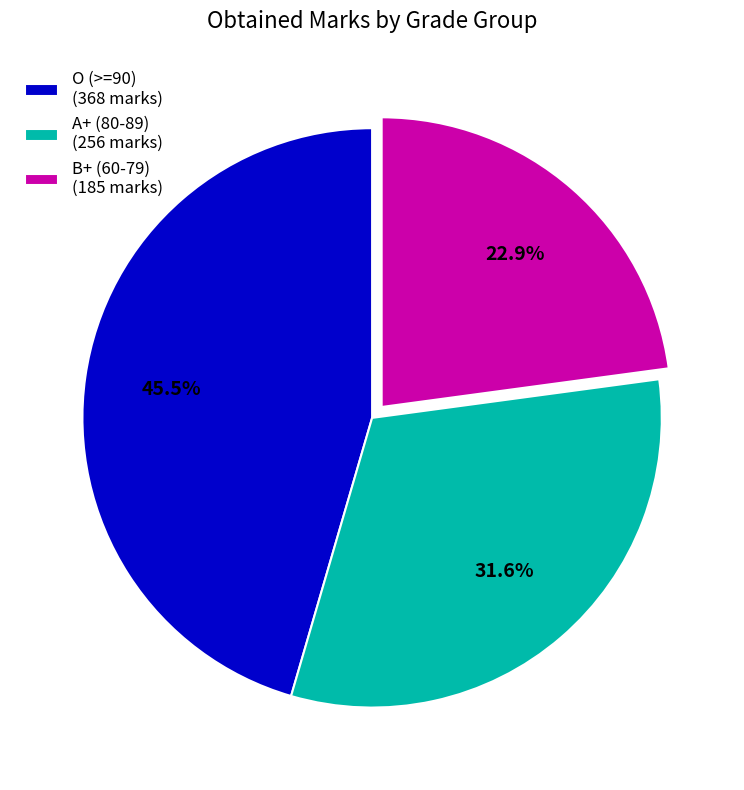

How many segments does this pie chart have?

3